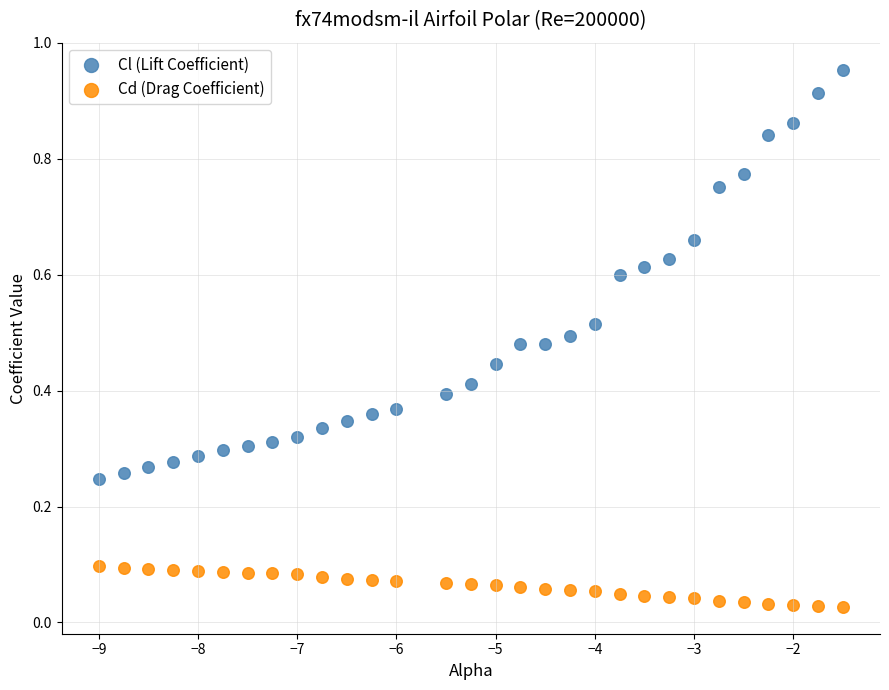

Which series contains the highest Y value?

Cl (Lift Coefficient)